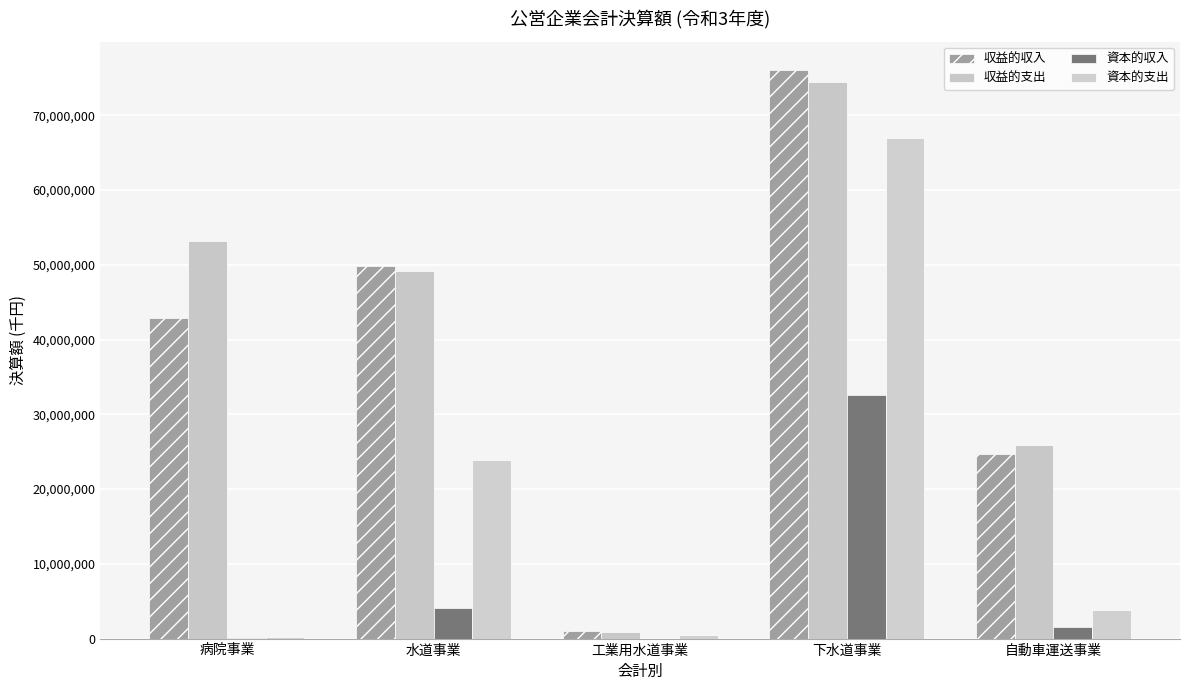

How many data points does each series have?

5